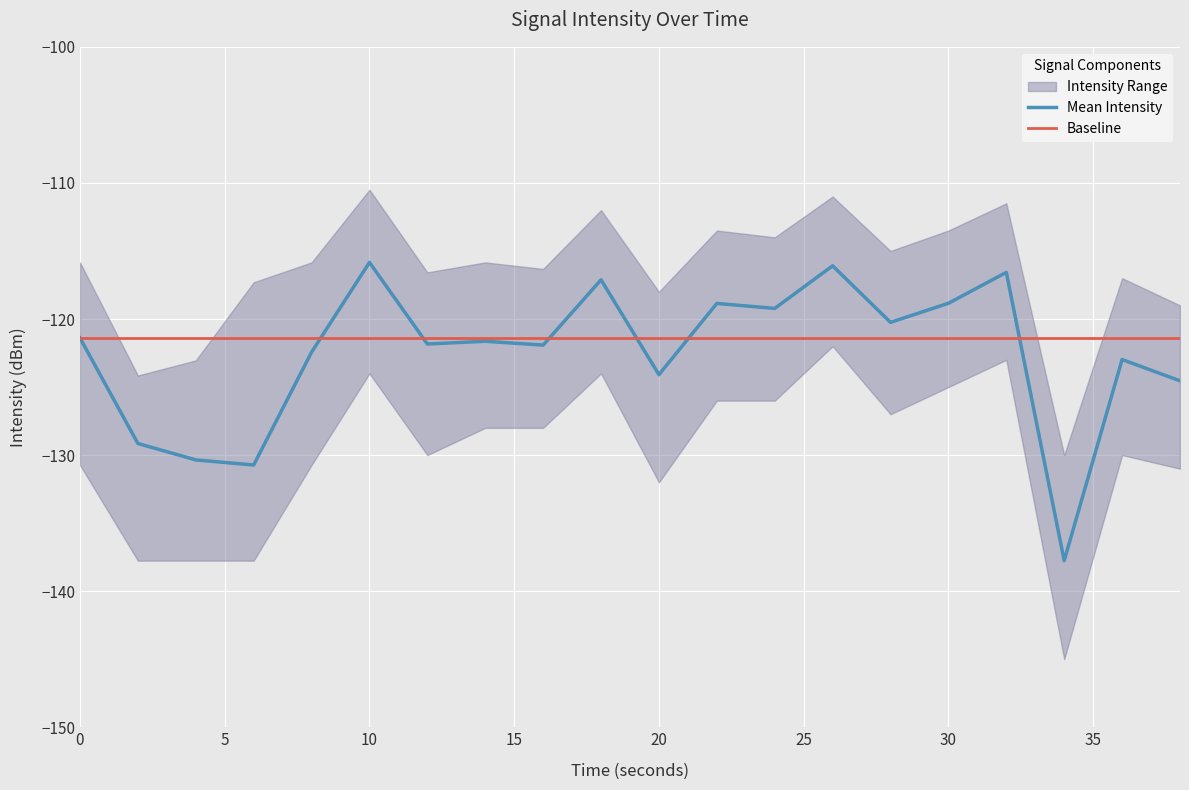

Which series ends up on top after the final intersection of Mean Intensity and Baseline?

Baseline